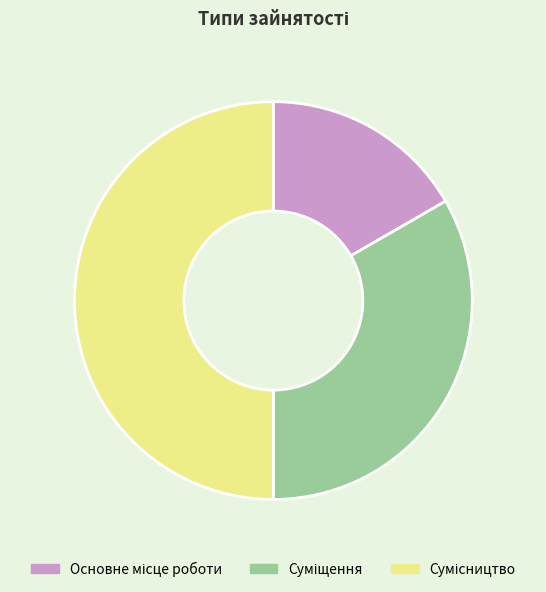

Count the number of slices in the pie.

3